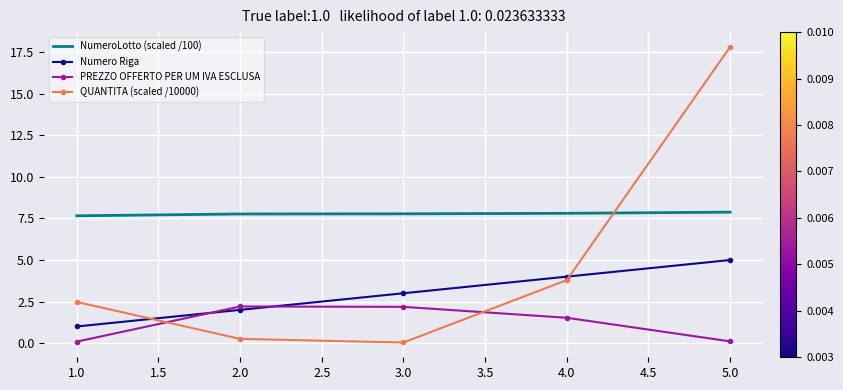

At which label is QUANTITA (scaled /10000) closest to 8?

4.0